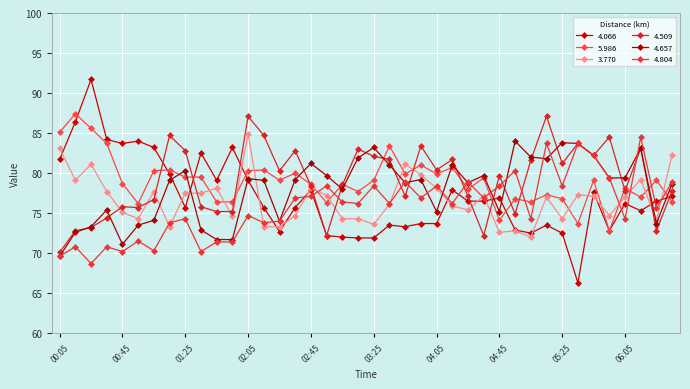

Reading left to right, transcribe all the data shown in this chart.

4.066: 81.7	86.4	91.7	84.2	83.7	84.0	83.2	79.9	75.7	82.5	79.1	83.2	79.1	75.7	72.7	75.7	77.9	72.2	72.0	71.9	71.9	73.5	73.3	73.7	73.7	77.9	76.5	76.5	76.9	72.9	72.5	73.5	72.5	66.3	77.6	72.8	76.2	75.3	76.5	77.1
5.986: 85.1	87.4	85.6	83.7	78.7	76.2	80.3	80.4	79.5	79.5	76.4	76.4	80.3	80.4	79.1	80.0	78.6	76.3	78.6	77.7	79.1	83.4	79.9	81.0	79.9	80.7	78.0	79.4	74.1	76.8	76.4	77.3	76.8	73.7	79.1	72.8	78.1	77.0	79.1	76.4
3.770: 83.1	79.1	81.1	77.7	75.1	74.3	77.7	73.3	77.5	77.5	78.1	74.6	84.9	73.3	73.3	74.7	78.1	77.2	74.3	74.3	73.6	76.1	81.1	79.8	78.1	75.9	75.4	77.2	72.6	72.8	72.0	77.0	74.3	77.3	77.1	74.7	77.0	79.2	74.1	82.3
4.509: 70.1	72.8	73.2	74.4	75.8	75.7	76.7	84.7	82.8	75.8	75.2	75.2	87.1	84.7	80.3	82.8	78.4	72.2	78.5	83.0	82.1	81.7	77.1	83.4	80.4	81.7	77.1	72.2	79.7	74.9	81.6	87.1	81.2	83.7	82.2	84.5	77.8	83.1	72.8	77.8
4.657: 69.6	72.6	73.3	75.4	71.1	73.5	74.1	79.1	80.3	72.9	71.7	71.7	79.3	79.1	74.0	79.2	81.2	79.7	78.0	81.9	83.2	81.0	78.8	79.2	75.2	81.0	78.8	79.7	75.2	84.0	82.0	81.8	83.8	83.7	82.2	79.4	79.4	83.1	73.7	78.7
4.804: 69.6	70.8	68.7	70.8	70.2	71.5	70.3	73.8	74.3	70.2	71.4	71.4	74.7	73.8	74.0	76.9	77.1	78.4	76.4	76.2	78.4	76.2	78.9	76.9	78.4	76.2	78.9	76.9	78.4	80.3	74.3	83.7	78.4	83.7	82.2	79.4	74.3	84.5	75.6	78.9